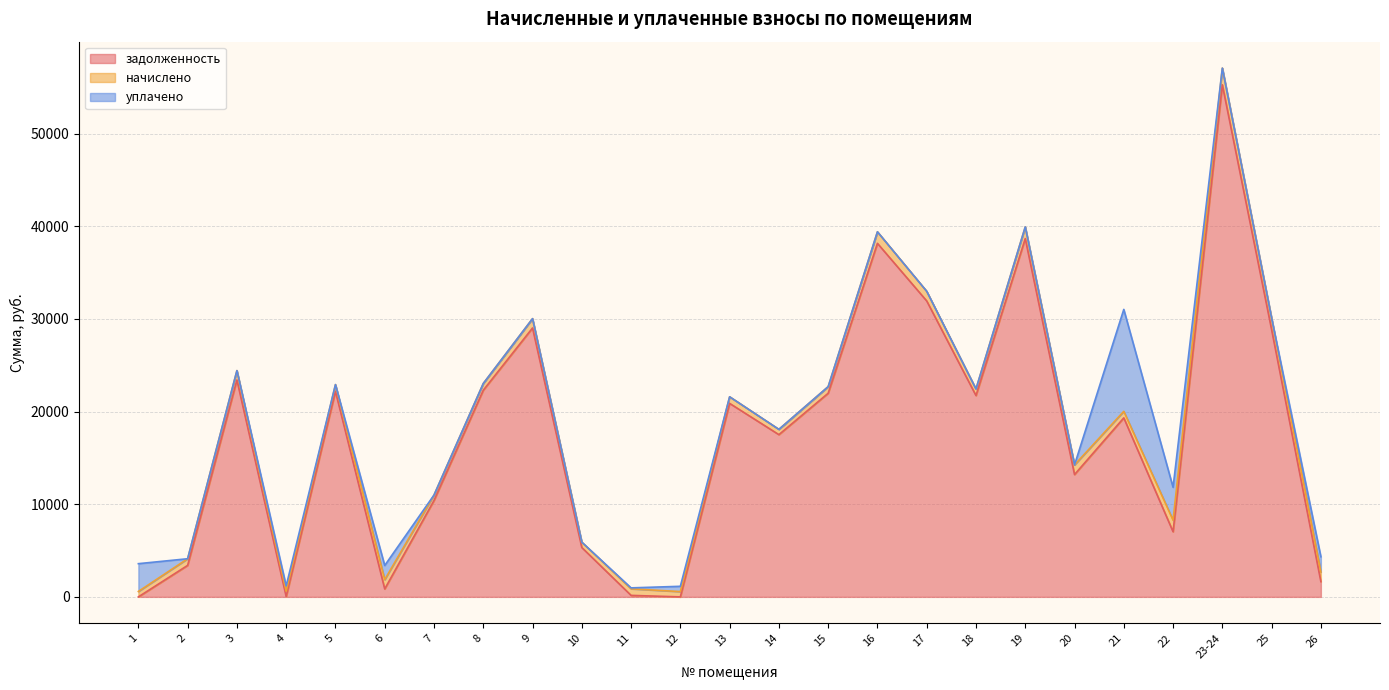

What position from the left is 21?

21